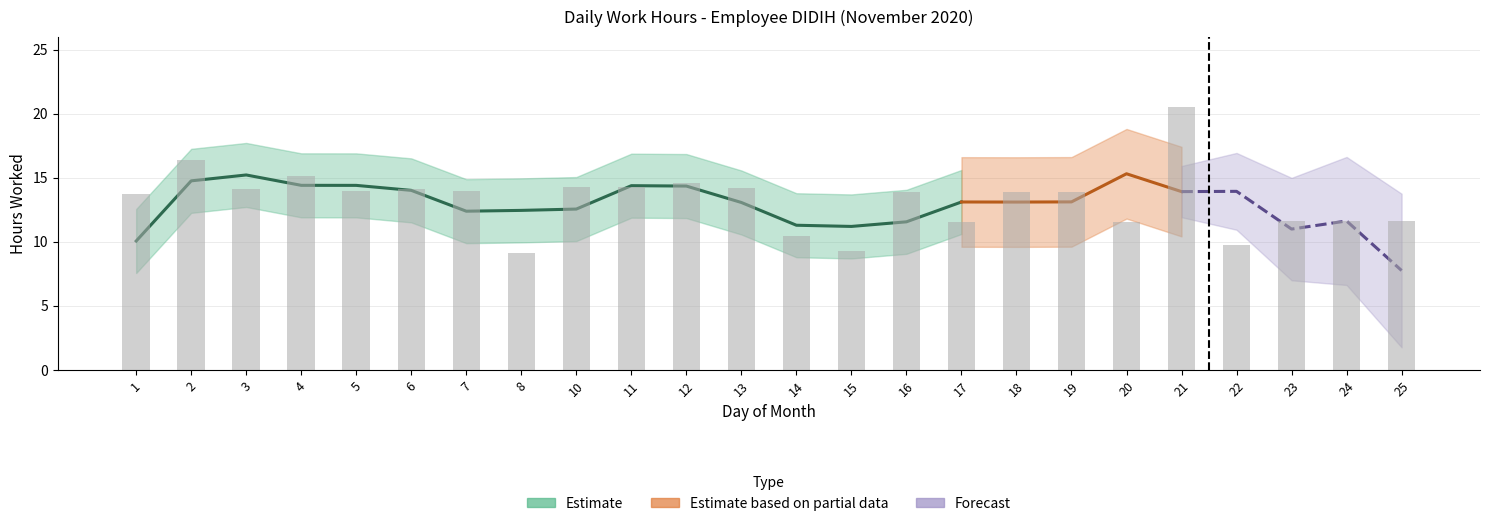

What is the ratio of the value at 23 to the value at 3?

0.8